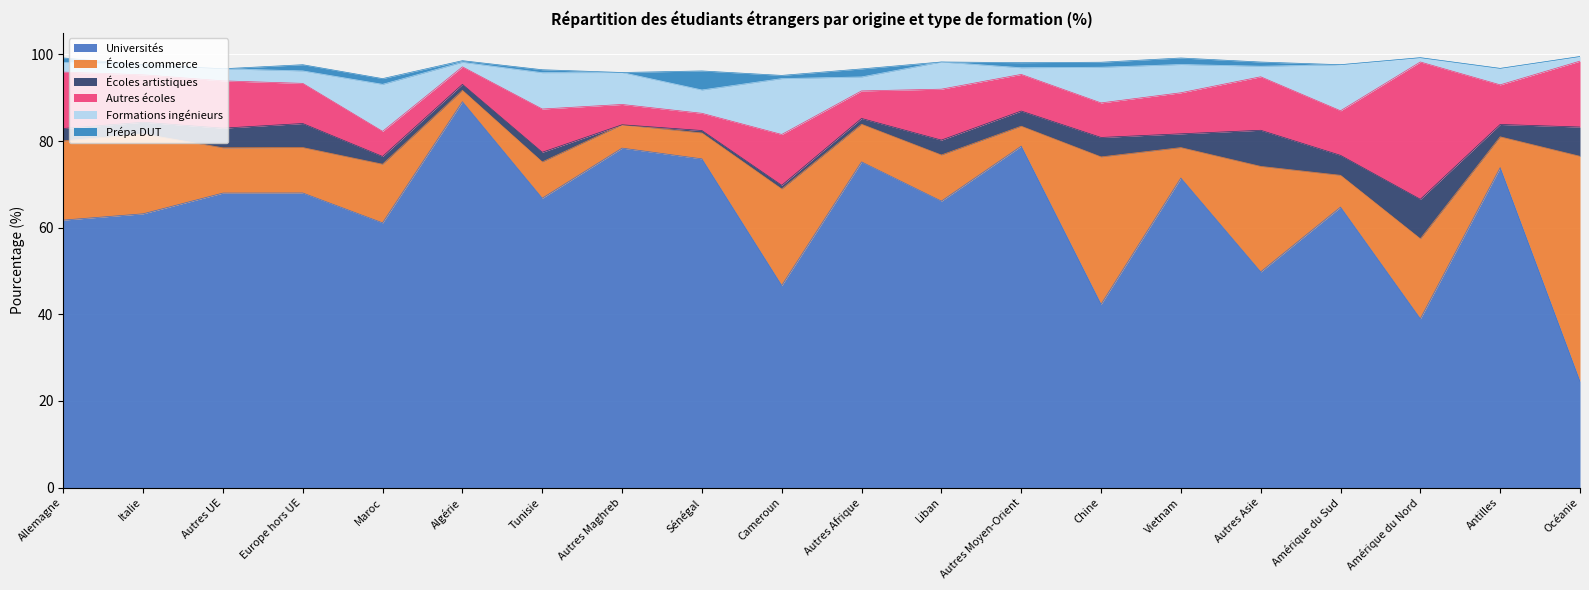

How many values in the Universités series are below 66?

9